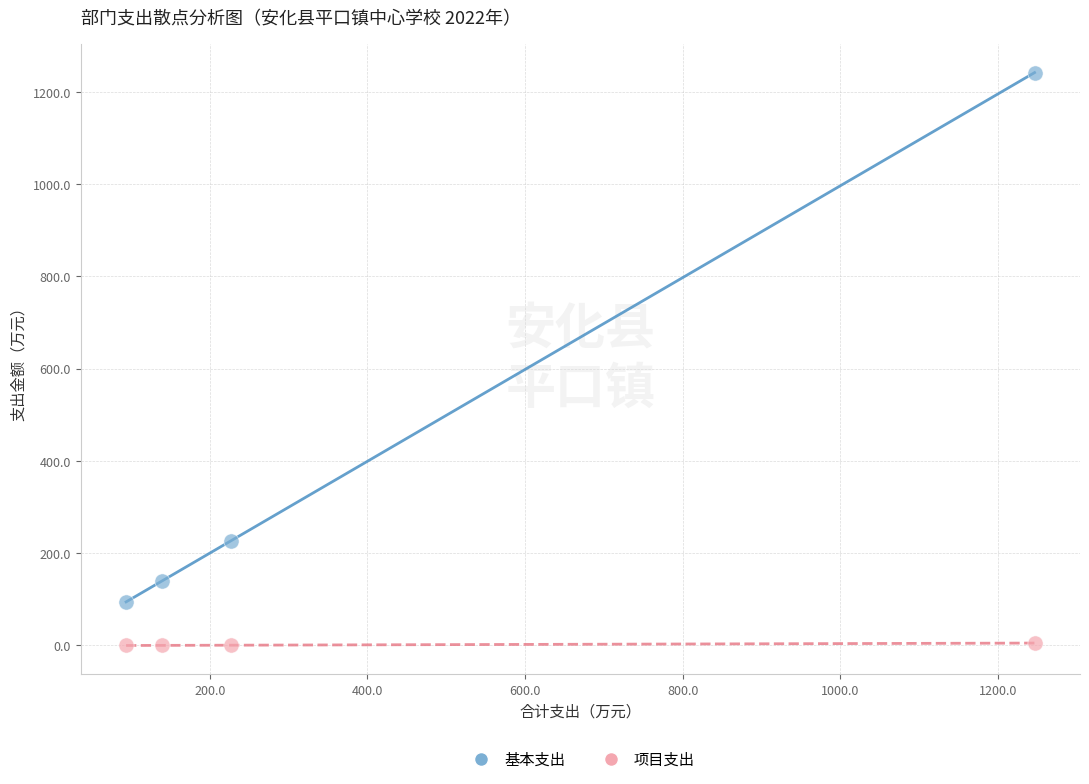

In the 基本支出 series, what Y value is closest to 667?

227.0